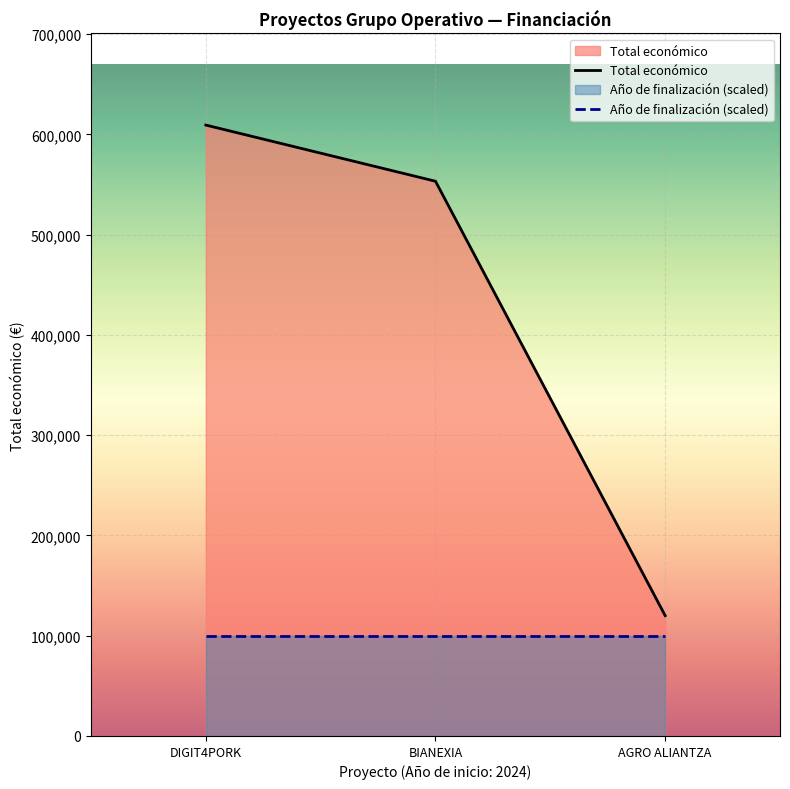

What is the sum of all Total económico values?

1282402